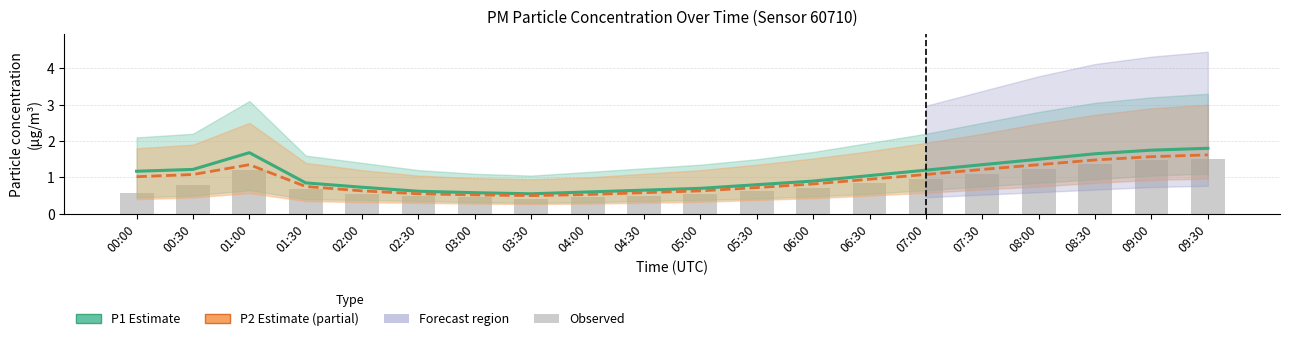

What is the total value across all series at 02:30?

1.6